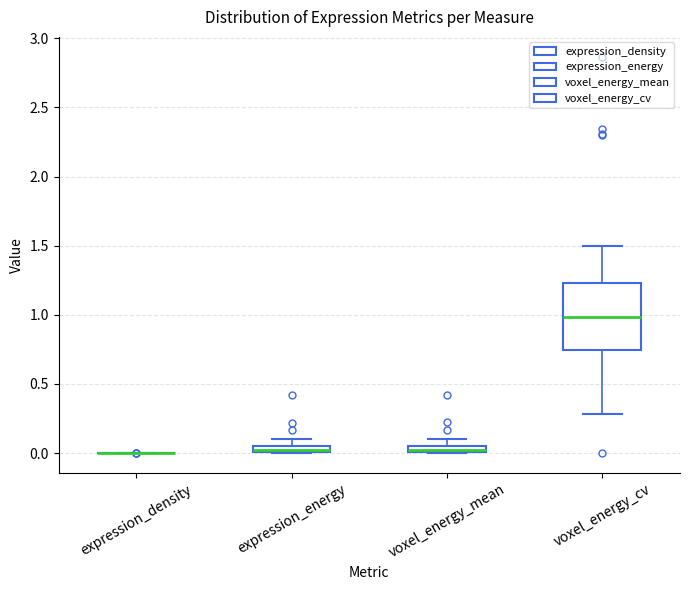

Which box is the tallest, from its lower edge to its upper edge?

voxel_energy_cv